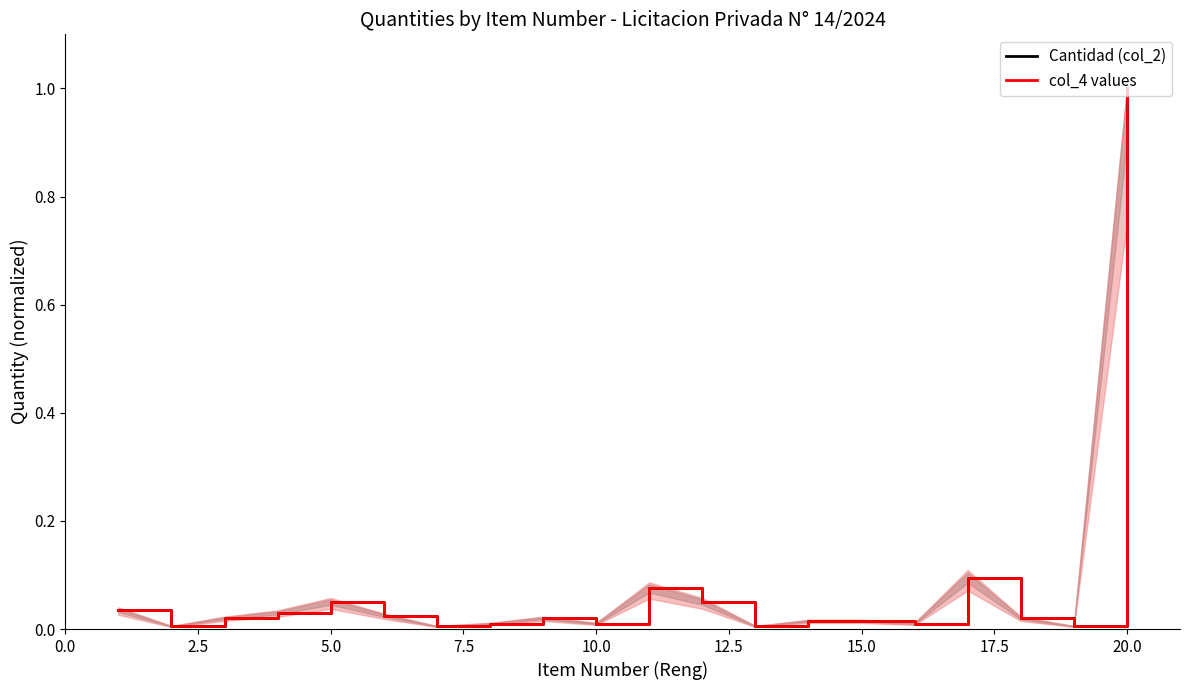

How many interior local valleys does the col_4 values series have?

6